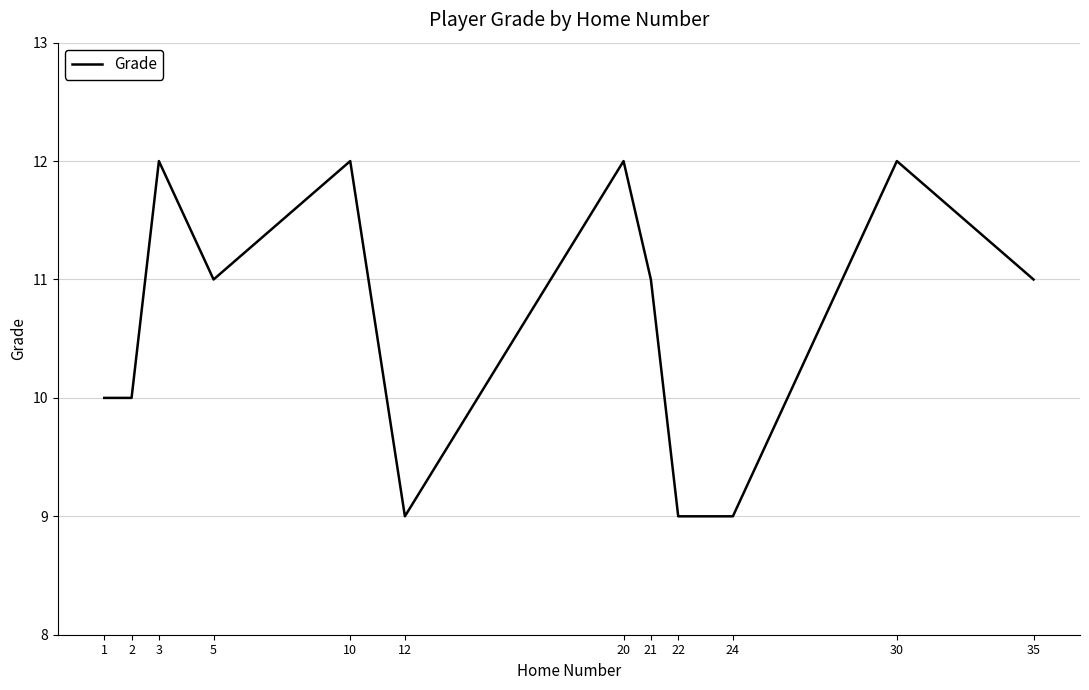

What is the minimum value shown in the chart?

9